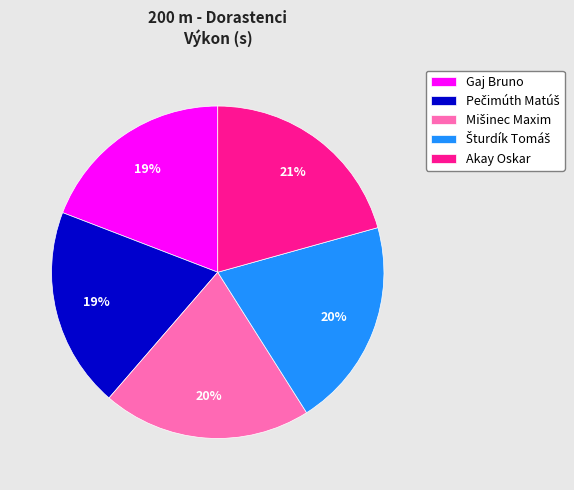

Do Gaj Bruno and Akay Oskar together represent more than half of the pie?

No